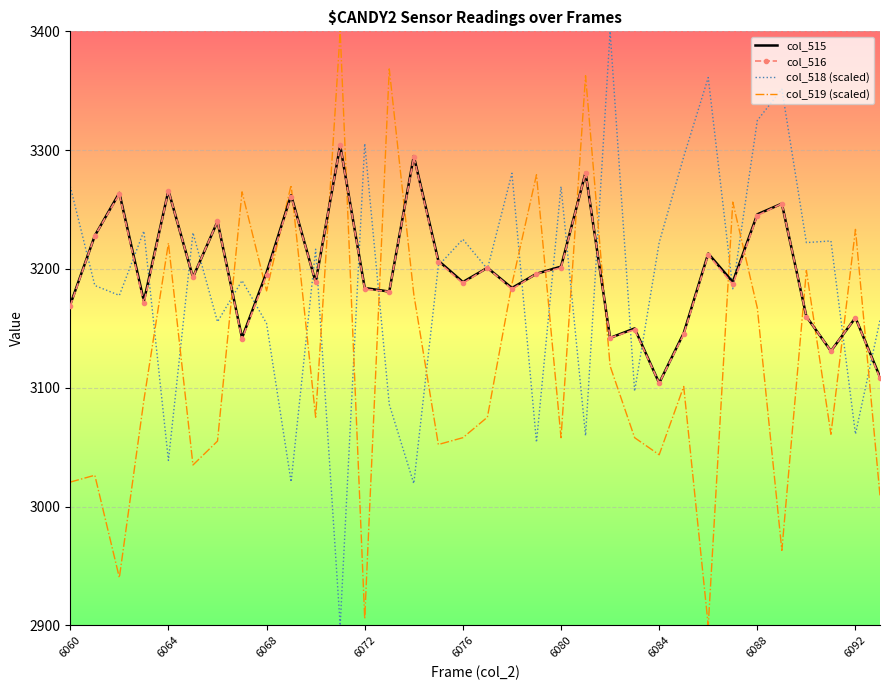

What is the maximum value shown in the chart?

3400.0